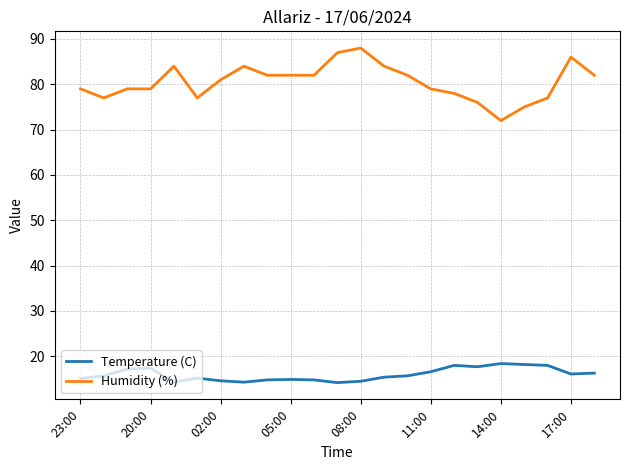

List the series in order of their peak value, highest first.

Humidity (%), Temperature (C)